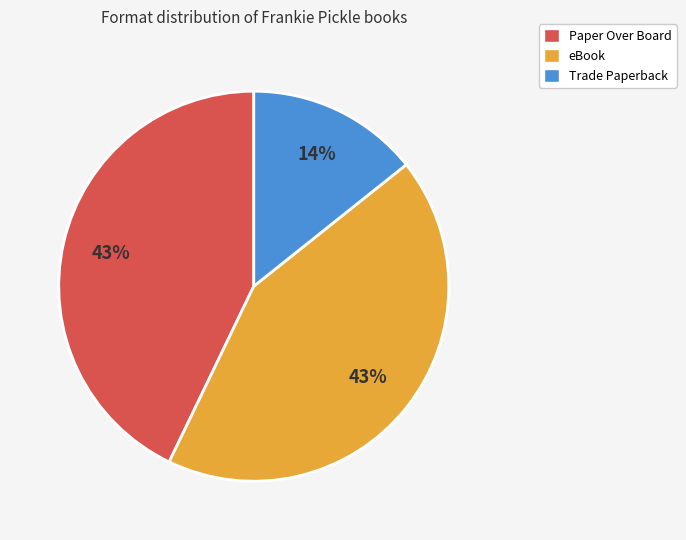

What is the ratio of the value at Trade Paperback to the value at Paper Over Board?

0.3